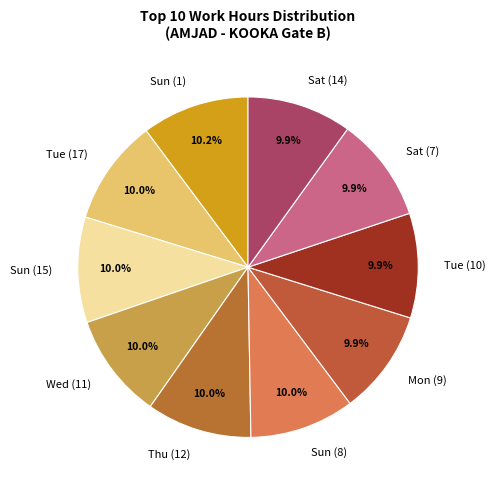

To the nearest percent, what is the average slice percentage?

10%